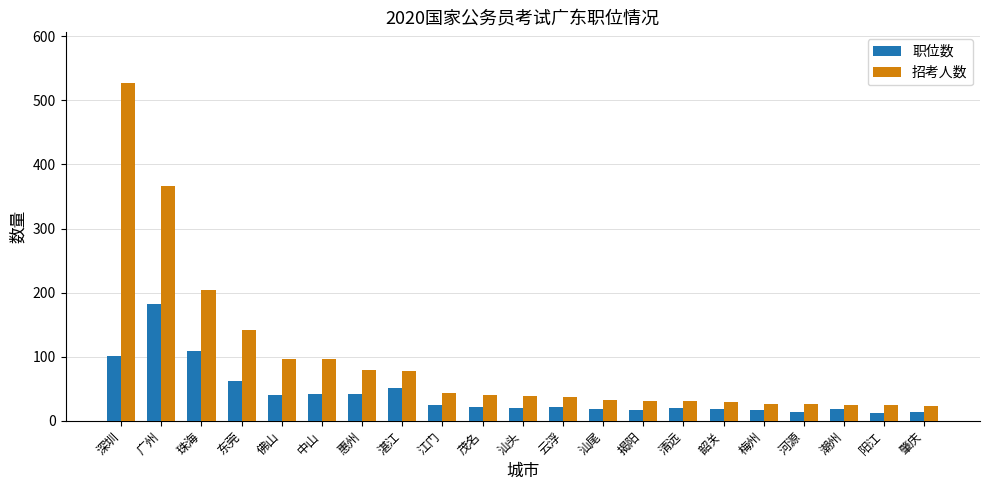

The value of 职位数 at 湛江 is 52. True or false?

True